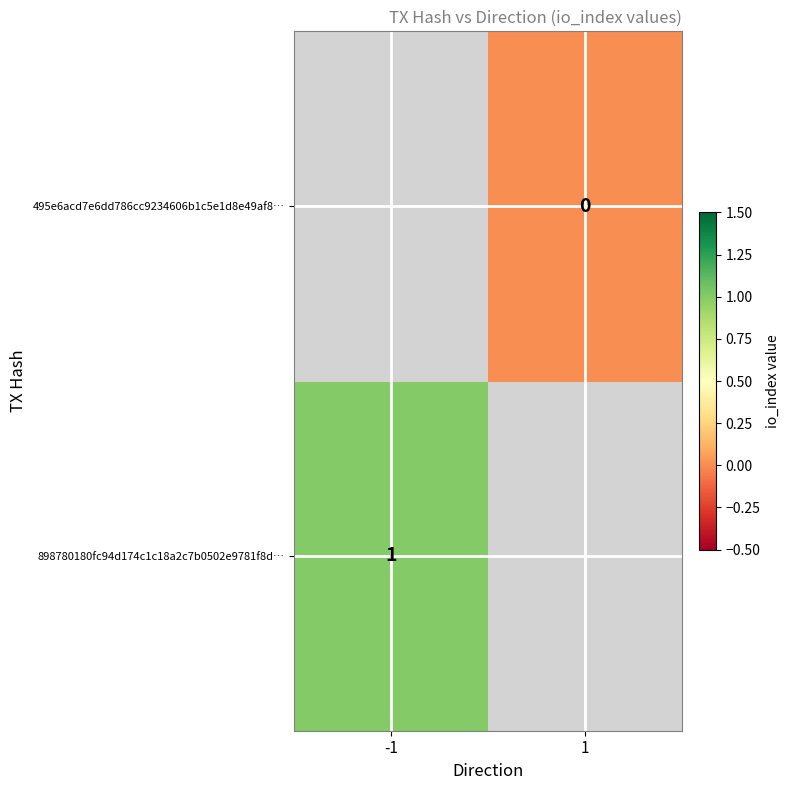

At how many categories does at least one series exceed 0?

1